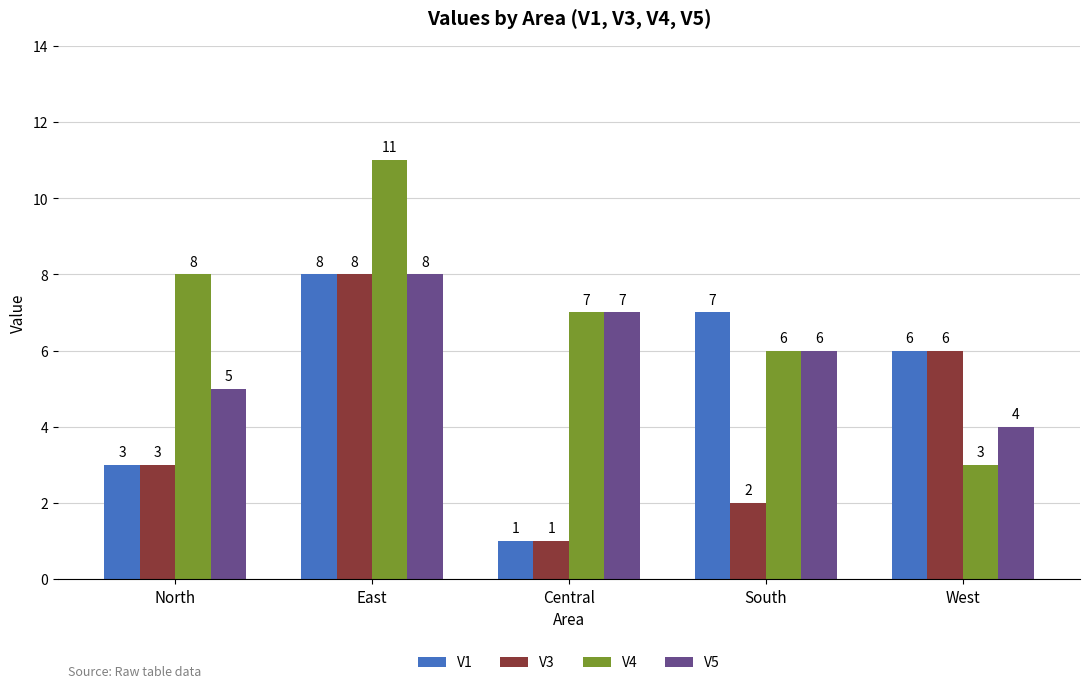

The value of V5 at West is 1. True or false?

False